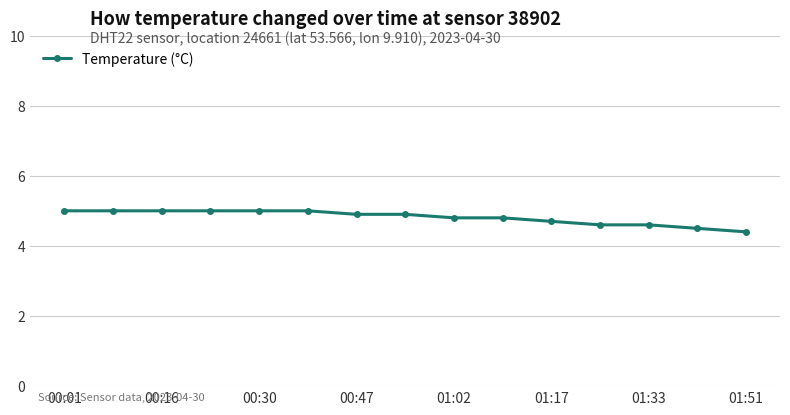

What is the maximum value shown in the chart?

5.0